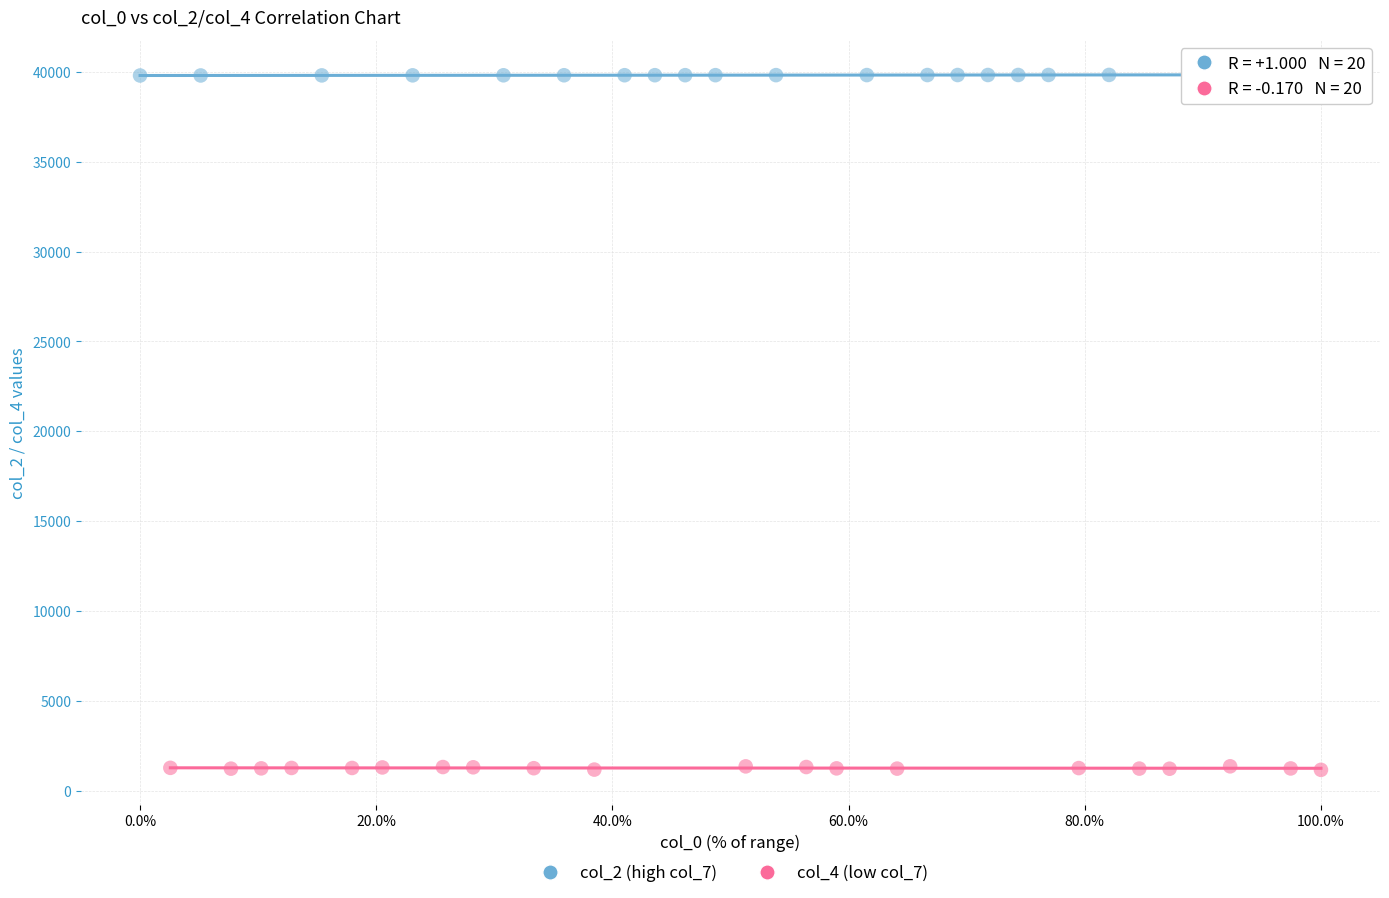

Which series contains the lowest Y value?

col_4 (low col_7)